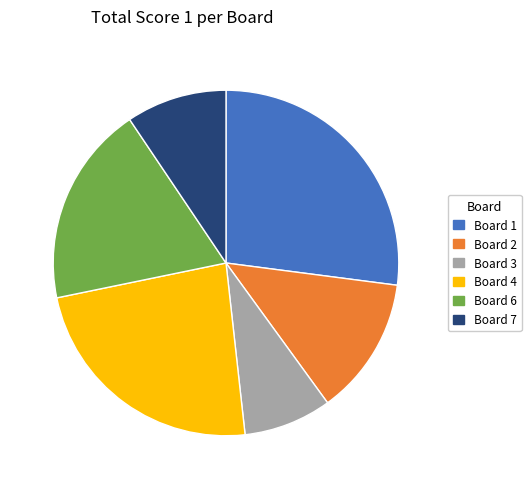

Does any single category account for the majority?

No